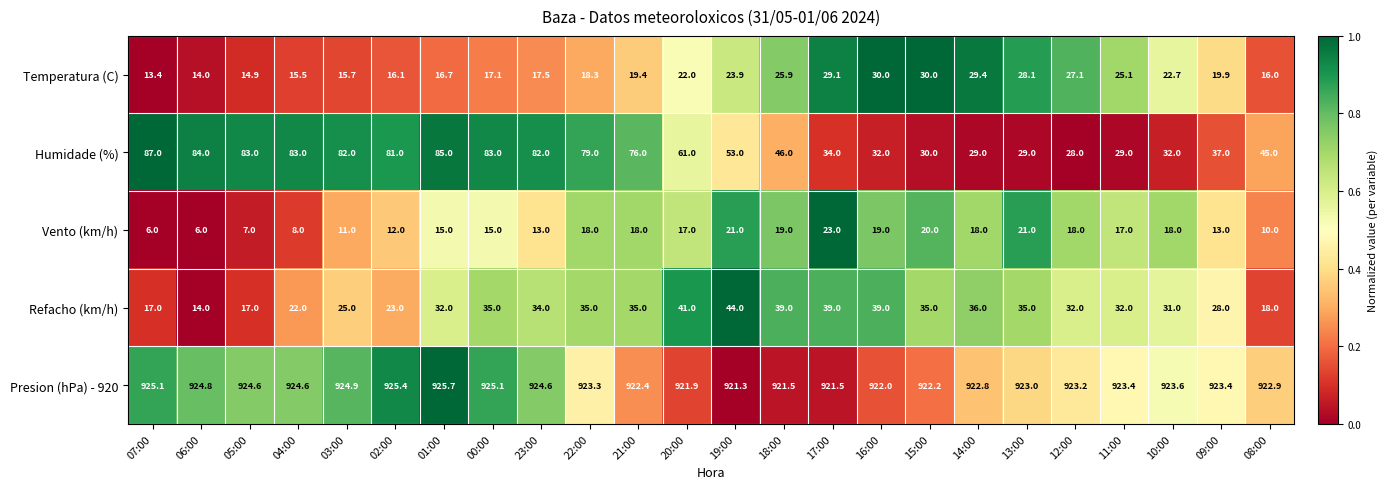

Which series has the largest range (max minus min)?

Humidade (%)